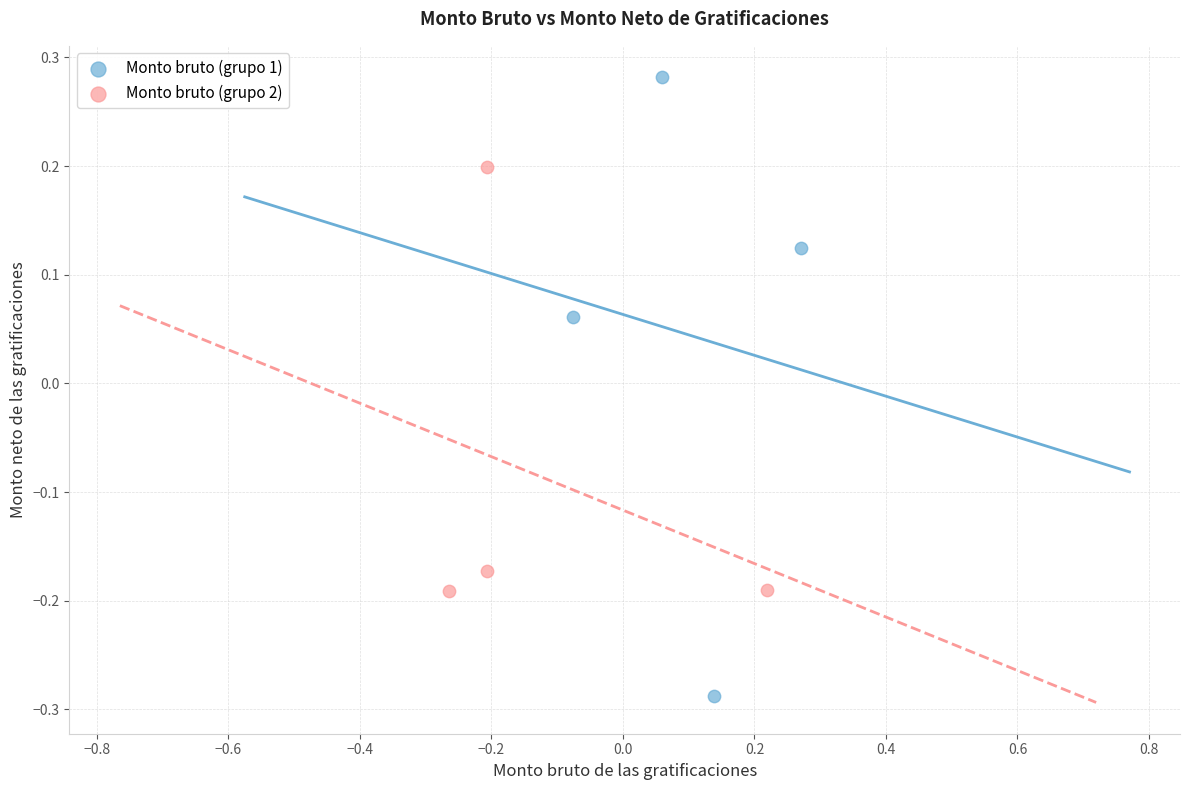

Which series reaches the minimum Y coordinate?

Monto bruto (grupo 1)